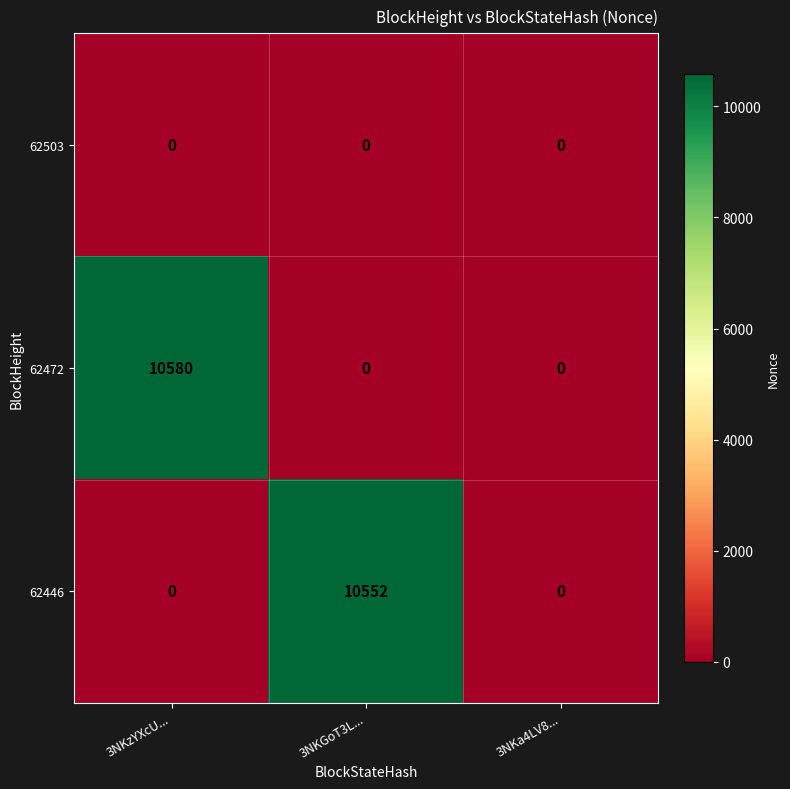

Reading left to right, transcribe all the data shown in this chart.

62503: 3NKzYXcU...=0	3NKGoT3L...=0	3NKa4LV8...=0
62472: 3NKzYXcU...=10580	3NKGoT3L...=0	3NKa4LV8...=0
62446: 3NKzYXcU...=0	3NKGoT3L...=10552	3NKa4LV8...=0